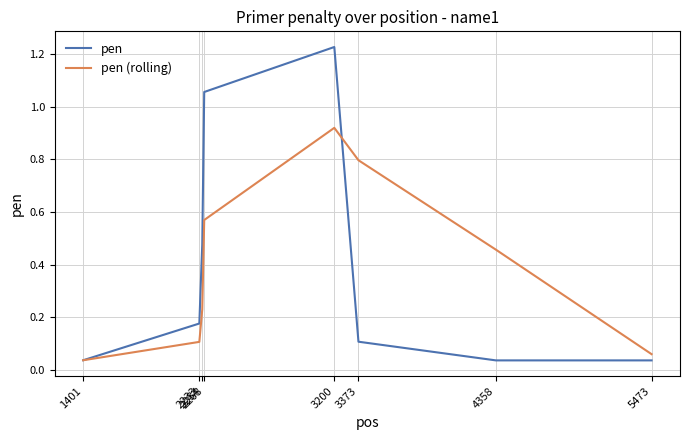

List the series in order of their peak value, highest first.

pen, pen (rolling)